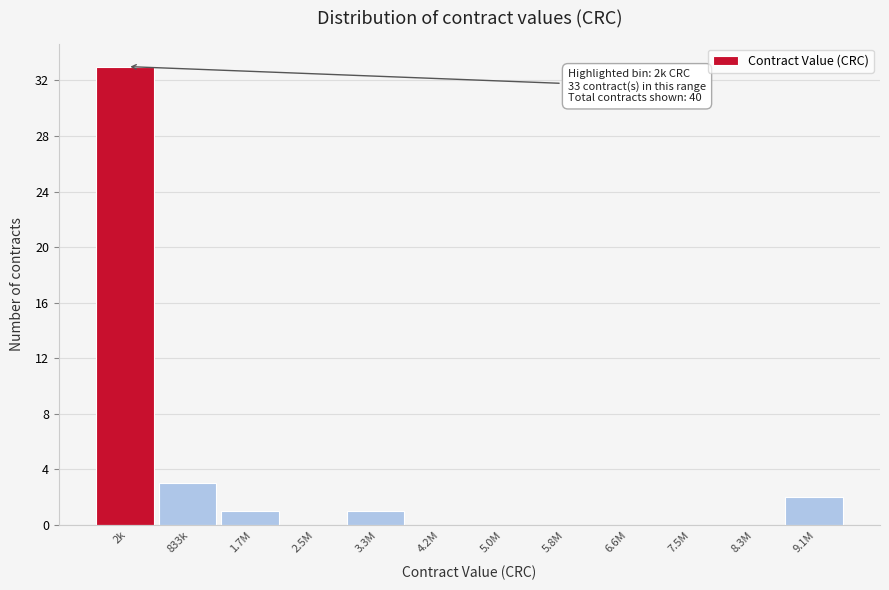

Reading left to right, what are all the values shown in this chart?

2k=33	833k=3	1.7M=1	2.5M=0	3.3M=1	4.2M=0	5.0M=0	5.8M=0	6.6M=0	7.5M=0	8.3M=0	9.1M=2